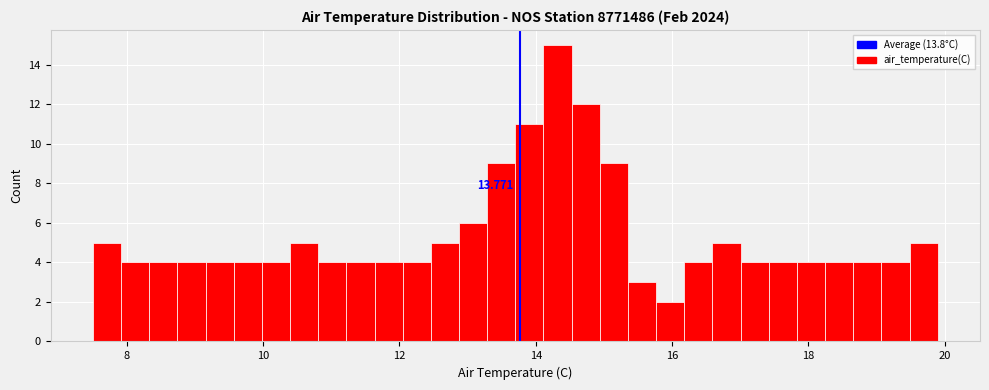

Read against the x-axis, roughly where is the centre of the tallest bar?

14.4